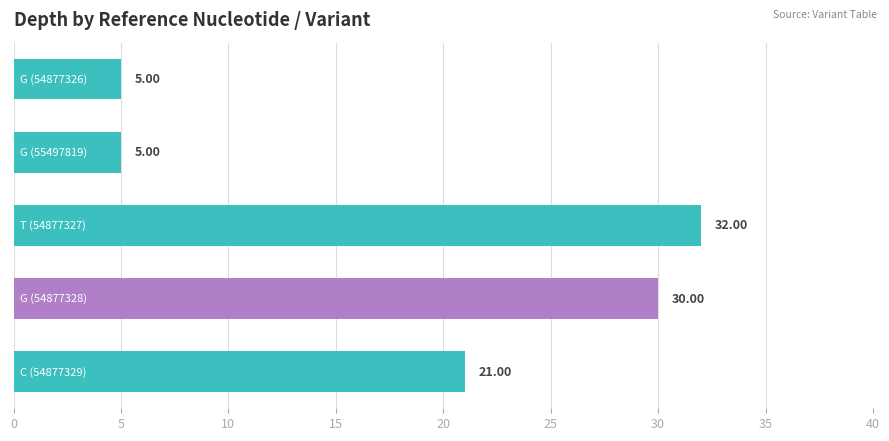

What is the difference between the maximum and minimum values?

27